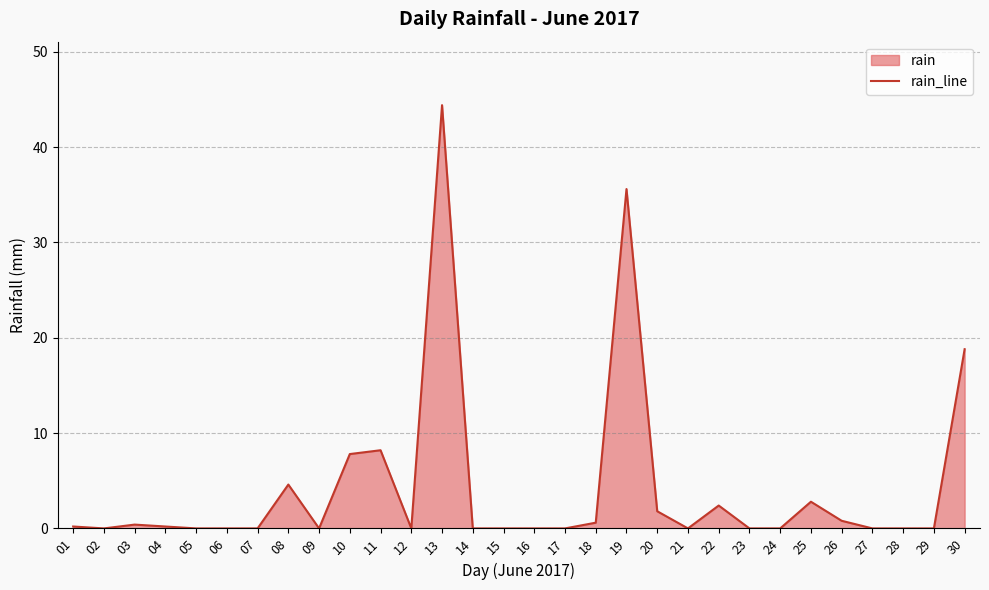

Rank the categories by value from lowest to highest.

02, 05, 06, 07, 09, 12, 14, 15, 16, 17, 21, 23, 24, 27, 28, 29, 01, 04, 03, 18, 26, 20, 22, 25, 08, 10, 11, 30, 19, 13